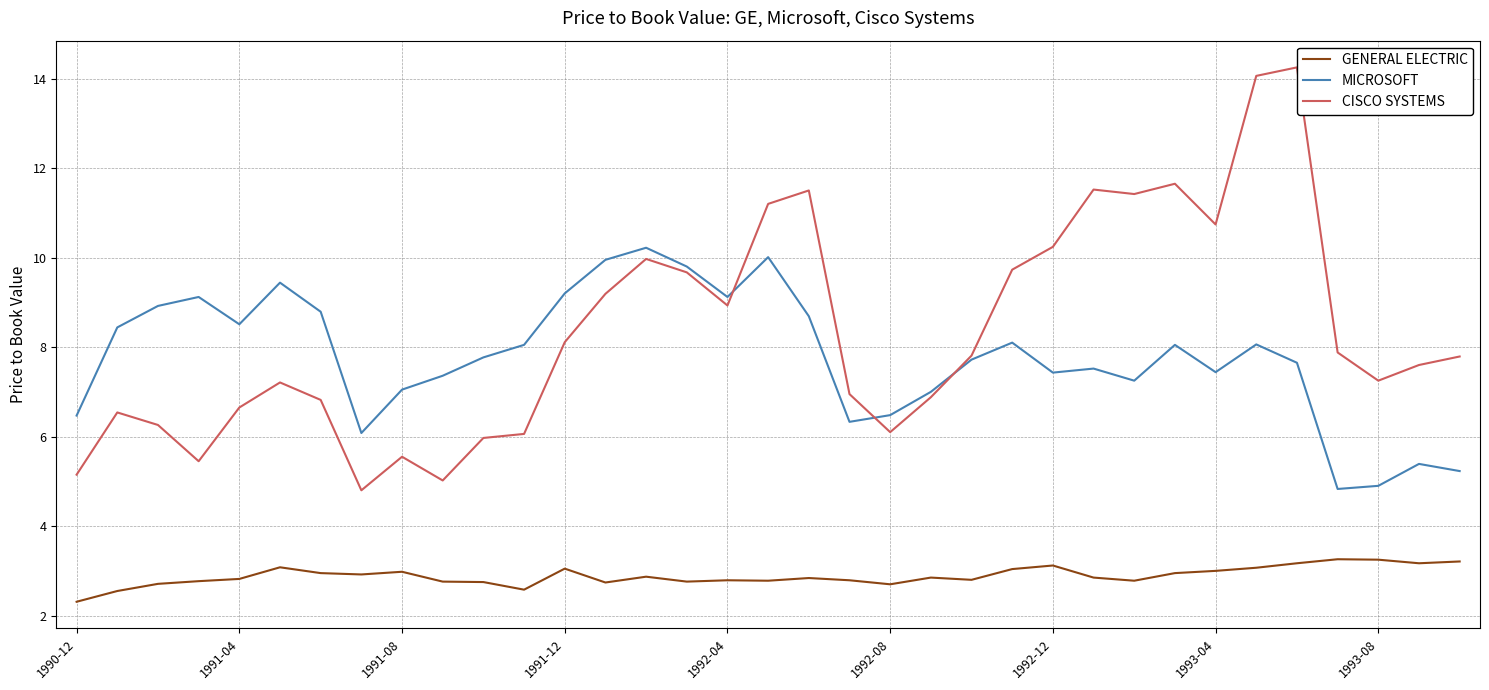

True or false: GENERAL ELECTRIC and MICROSOFT cross at least once.

False